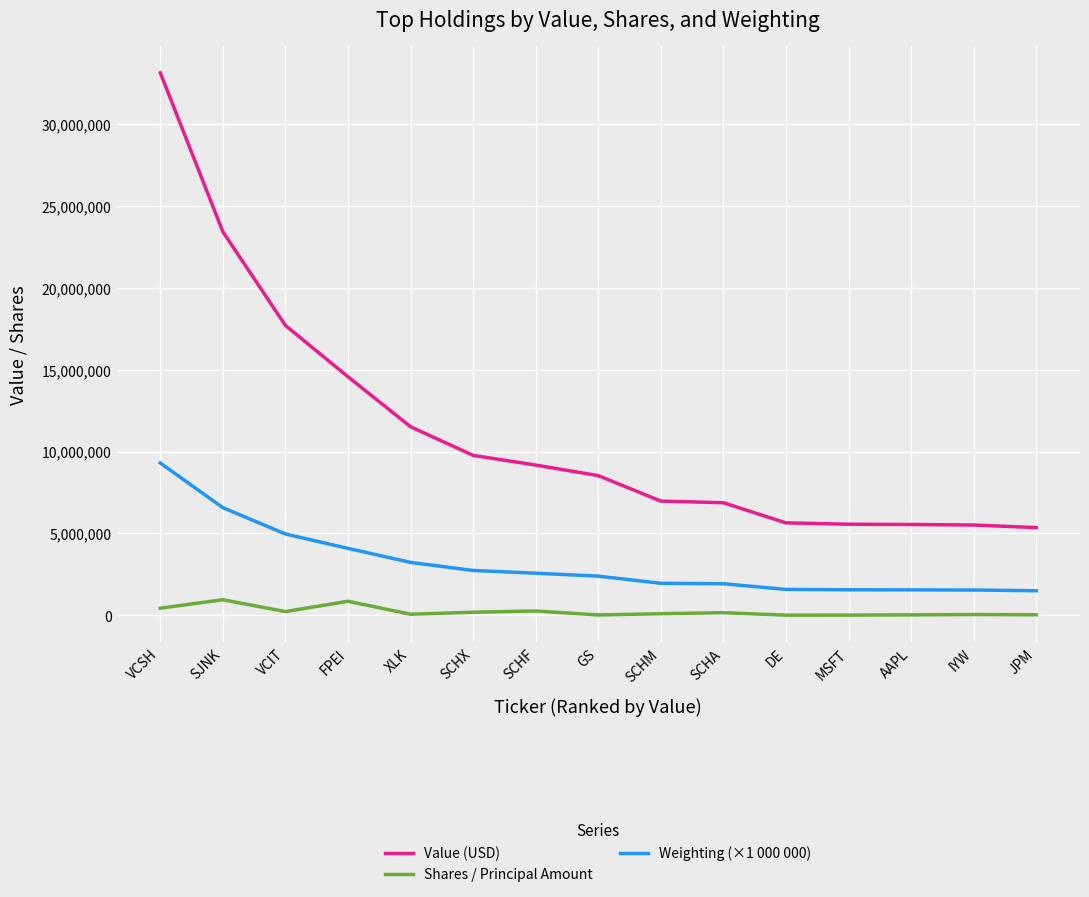

At how many categories does at least one series exceed 20325031?

2